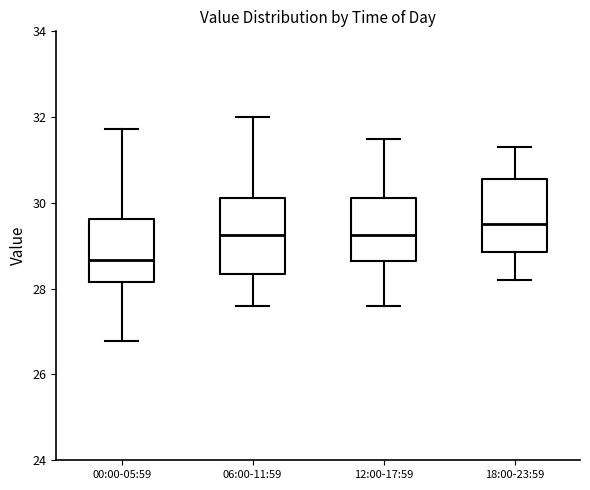

Which box's median line is the lowest?

00:00-05:59